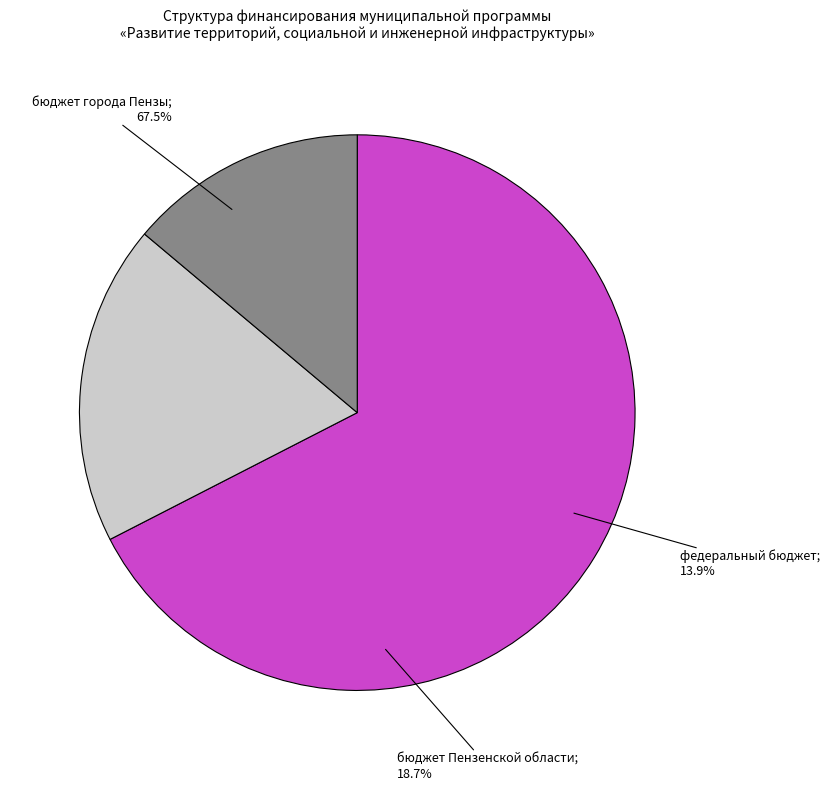

What percentage is the бюджет города Пензы slice, to the nearest percent?

67%